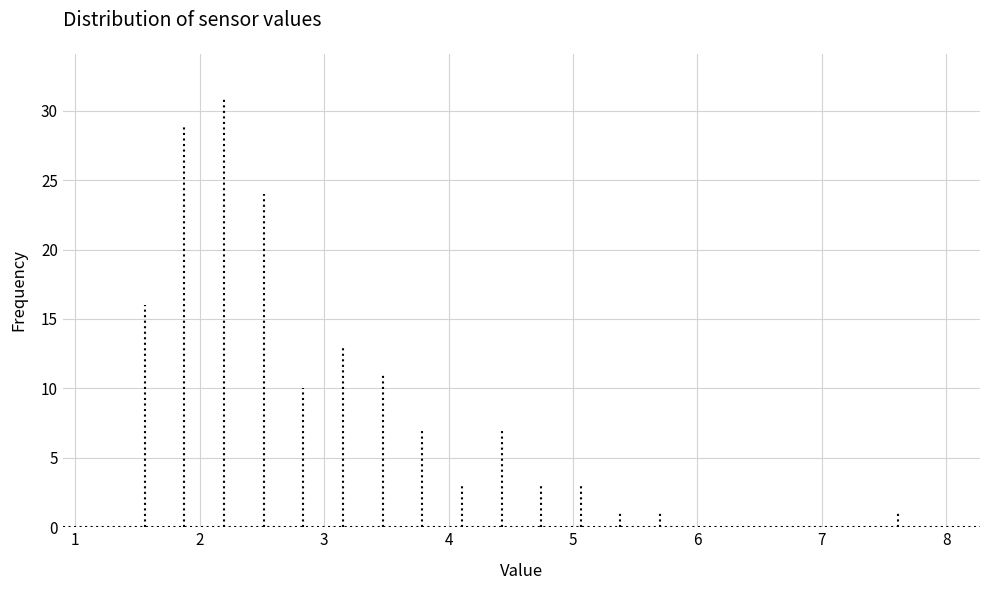

Read against the x-axis, roughly where is the centre of the tallest bar?

2.2